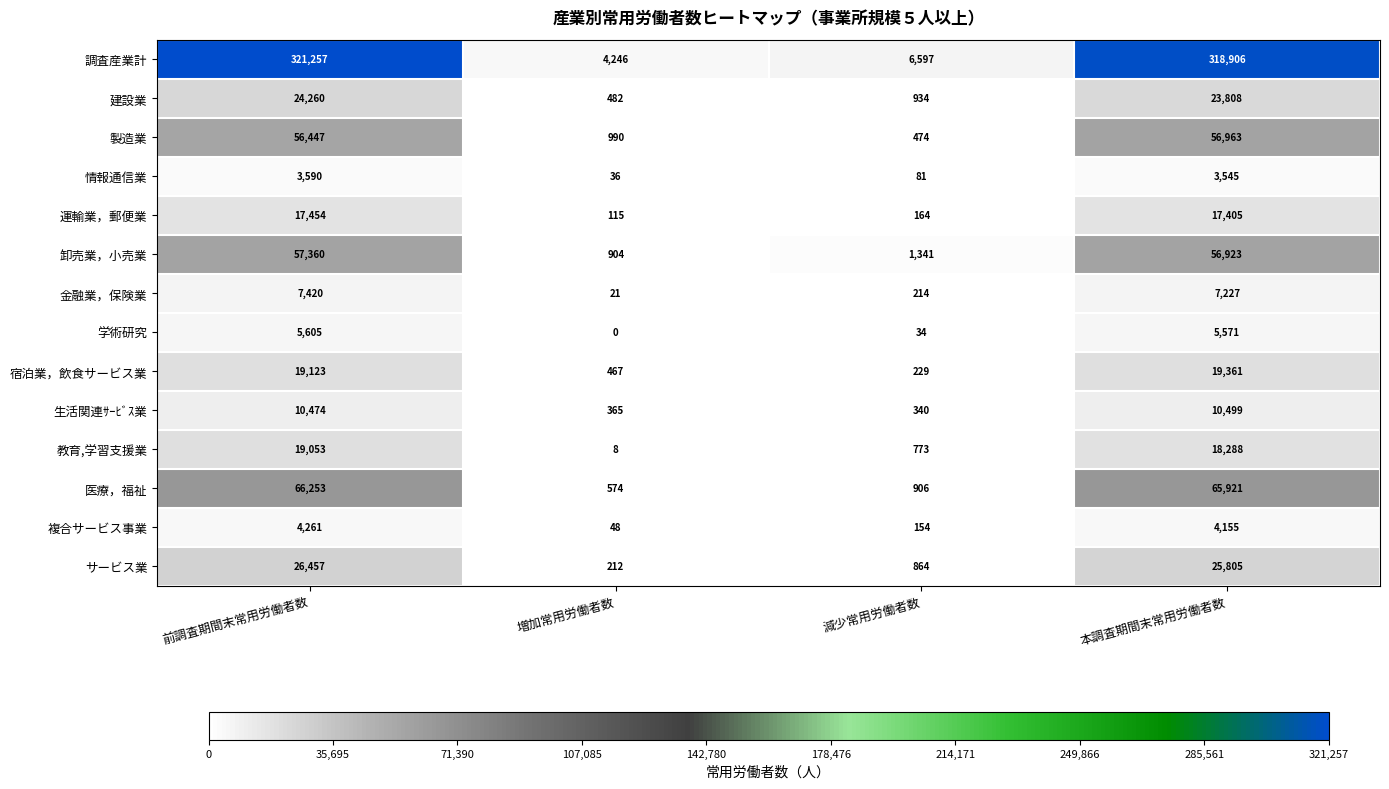

Which category has the lowest value across all series?

増加常用労働者数